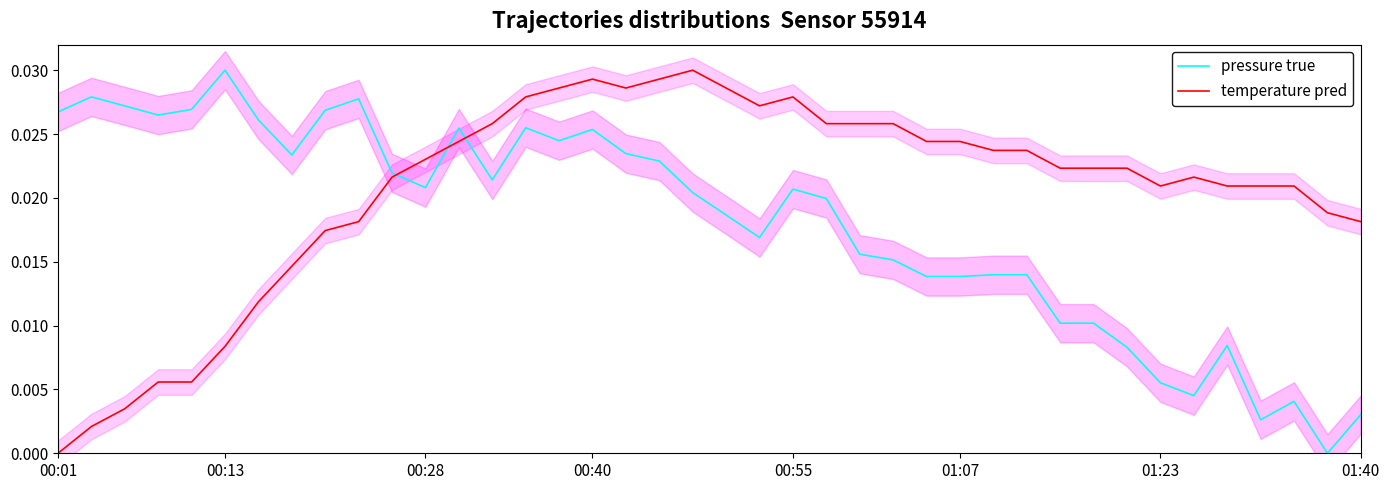

How many intersections are there between temperature pred and pressure true?

3